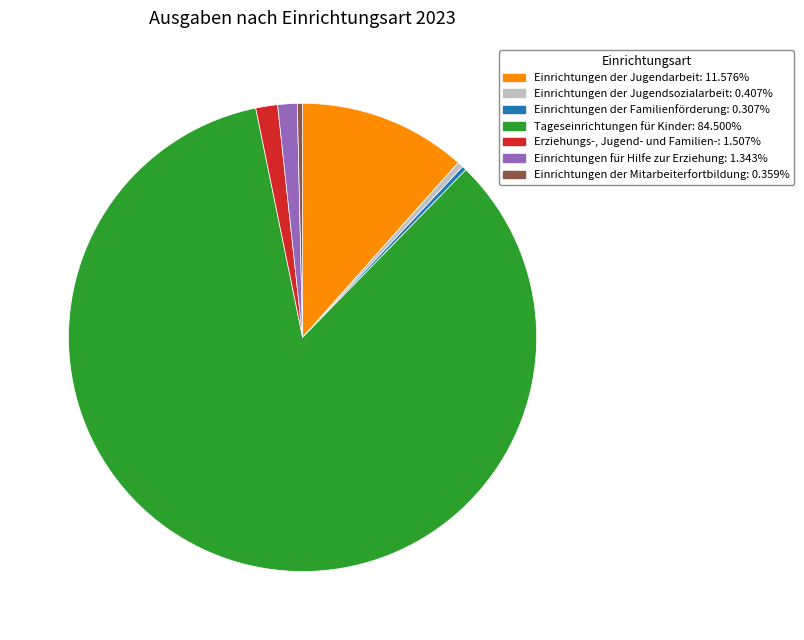

What is the largest slice in the pie chart?

Tageseinrichtungen für Kinder